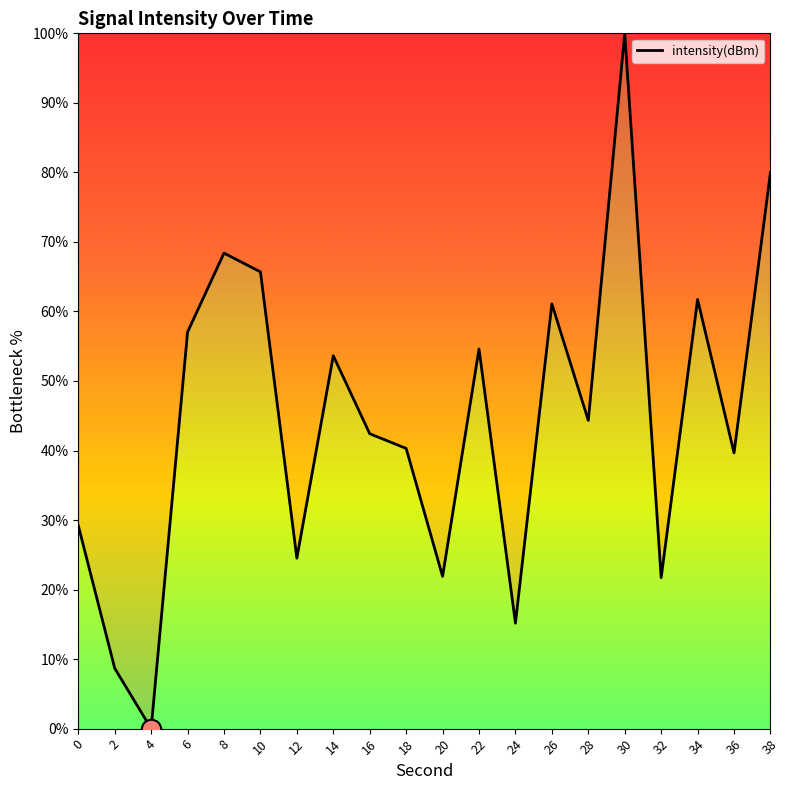

Which category has the highest value across all series?

30